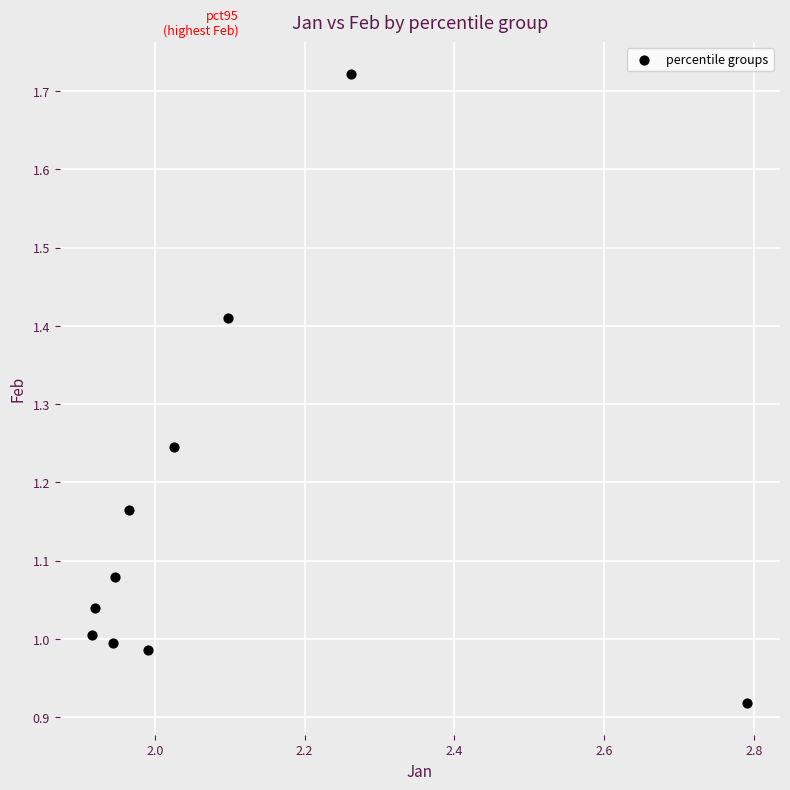

What is the average X value?

2.1